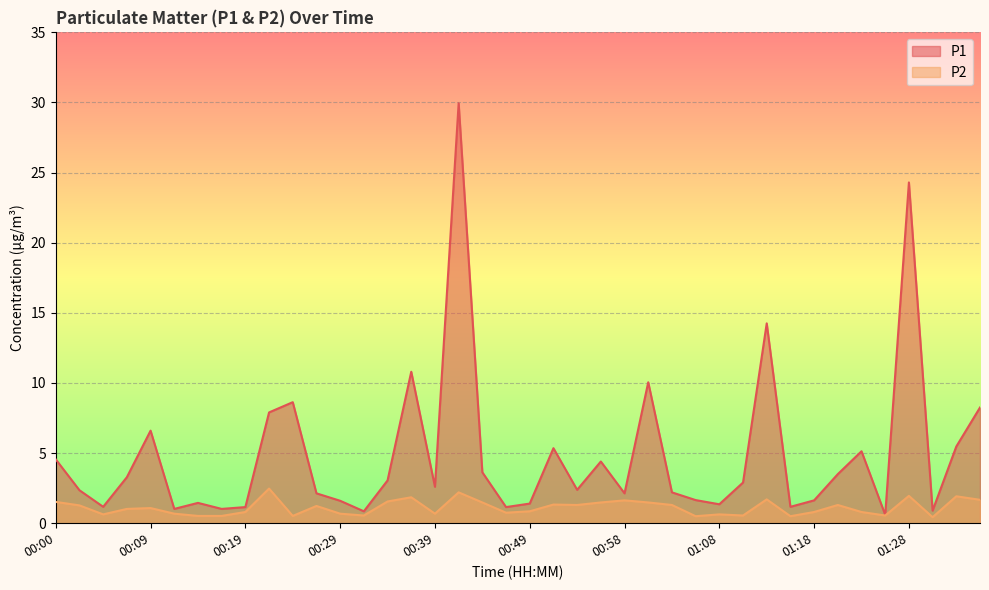

What is the sum of the P1 values at 00:51 and 00:04?

6.5